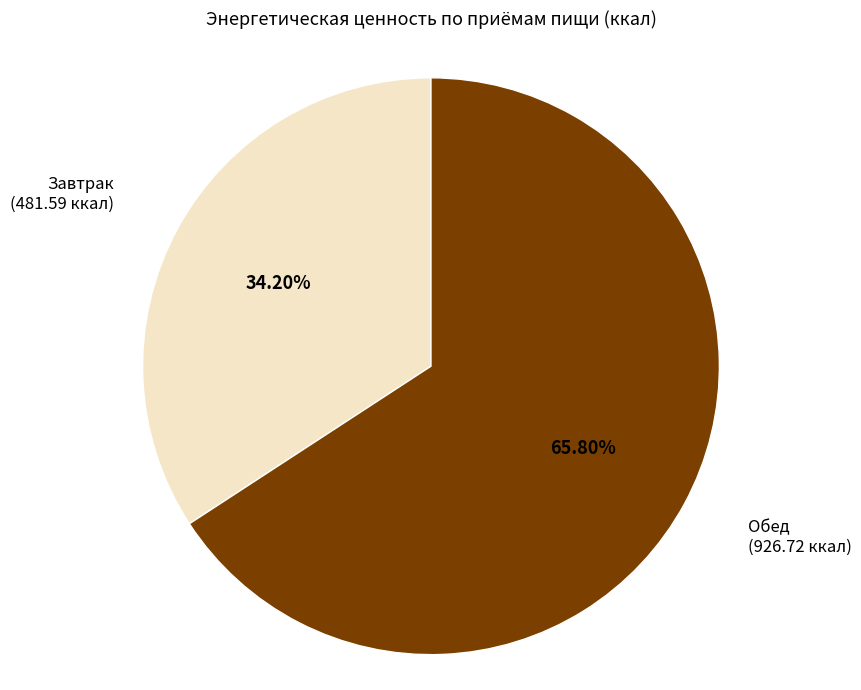

How many slices are in this pie chart?

2